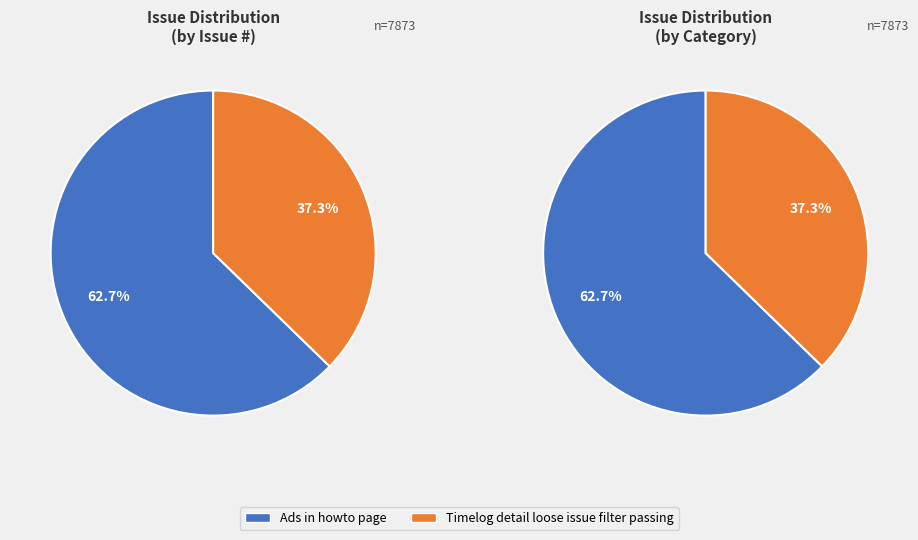

To the nearest percent, what percentage of the pie is Timelog detail loose issue filter passing?

37%